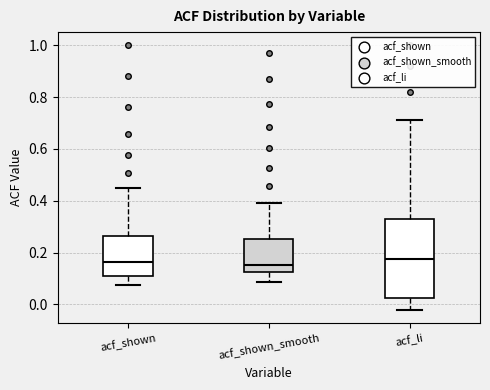

Reading left to right, read every box against the y-axis: the position of its median line, the range the box covers, and the ends of its whiskers. The values are not printed on the chart, so give them approximately, as read against the axis.

acf_shown: median 0.16, box 0.12 to 0.26, whiskers 0.08 to 0.44
acf_shown_smooth: median 0.16, box 0.12 to 0.26, whiskers 0.08 to 0.40
acf_li: median 0.18, box 0.02 to 0.34, whiskers -0.02 to 0.72